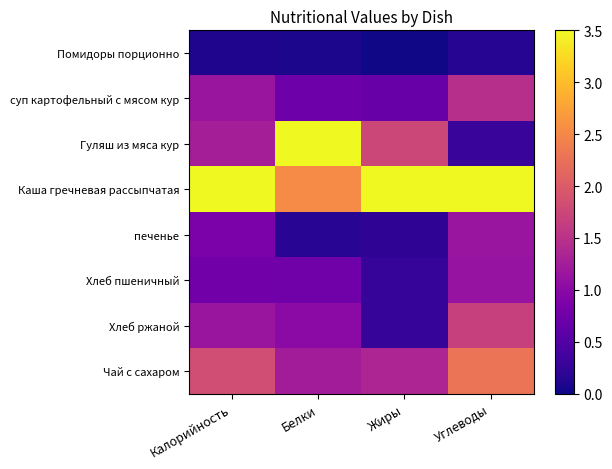

Reading right to left, transcribe all the data shown in this chart.

Помидоры порционно: Углеводы=0.1	Жиры=0.0	Белки=0.1	Калорийность=0.1
суп картофельный с мясом кур: Углеводы=1.5	Жиры=0.7	Белки=0.7	Калорийность=1.2
Гуляш из мяса кур: Углеводы=0.3	Жиры=1.8	Белки=3.5	Калорийность=1.3
Каша гречневая рассыпчатая: Углеводы=3.5	Жиры=3.5	Белки=2.5	Калорийность=3.5
печенье: Углеводы=1.1	Жиры=0.2	Белки=0.2	Калорийность=0.9
Хлеб пшеничный: Углеводы=1.1	Жиры=0.3	Белки=0.8	Калорийность=0.8
Хлеб ржаной: Углеводы=1.7	Жиры=0.3	Белки=1.0	Калорийность=1.2
Чай с сахаром: Углеводы=2.3	Жиры=1.3	Белки=1.2	Калорийность=1.8